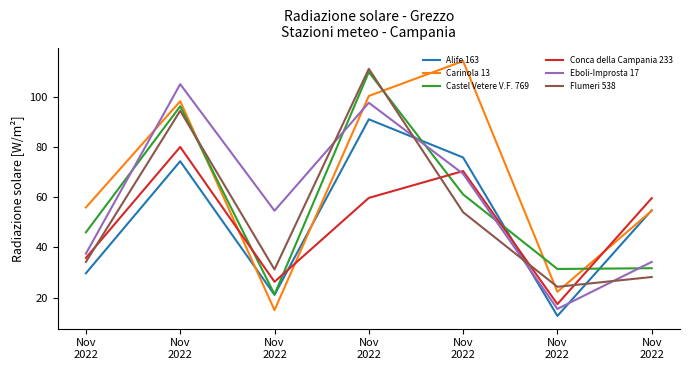

Reading left to right, what are all the values shown in this chart?

Alife 163: Nov
2022=29.7	Nov
2022=74.3	Nov
2022=21.1	Nov
2022=91.0	Nov
2022=75.8	Nov
2022=12.7	Nov
2022=54.8
Carinola 13: Nov
2022=55.9	Nov
2022=98.2	Nov
2022=15.0	Nov
2022=100.3	Nov
2022=114.2	Nov
2022=22.3	Nov
2022=54.6
Castel Vetere V.F. 769: Nov
2022=46.0	Nov
2022=96.2	Nov
2022=21.3	Nov
2022=109.8	Nov
2022=61.1	Nov
2022=31.4	Nov
2022=31.7
Conca della Campania 233: Nov
2022=35.8	Nov
2022=80.0	Nov
2022=26.3	Nov
2022=59.7	Nov
2022=70.4	Nov
2022=17.4	Nov
2022=59.6
Eboli-Improsta 17: Nov
2022=37.5	Nov
2022=105.0	Nov
2022=54.6	Nov
2022=97.6	Nov
2022=69.3	Nov
2022=15.5	Nov
2022=34.2
Flumeri 538: Nov
2022=34.2	Nov
2022=94.4	Nov
2022=31.2	Nov
2022=111.1	Nov
2022=54.0	Nov
2022=24.3	Nov
2022=28.2